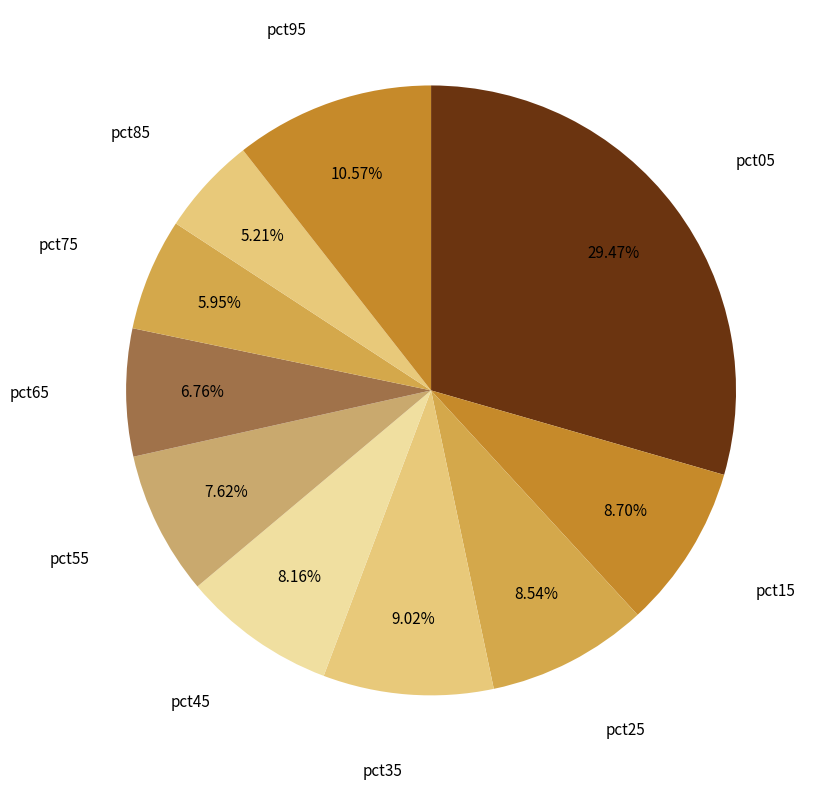

Is pct75 the majority of the pie?

No